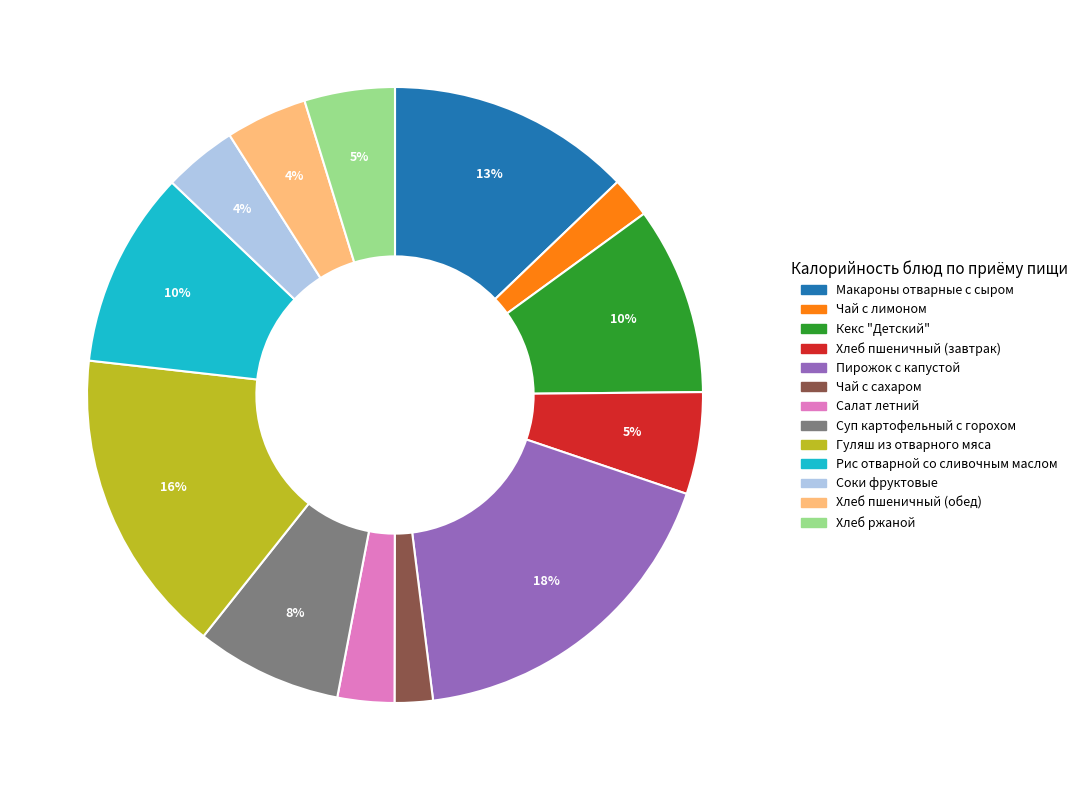

To the nearest percent, what is the combined percentage of Чай с сахаром and Гуляш из отварного мяса?

18%